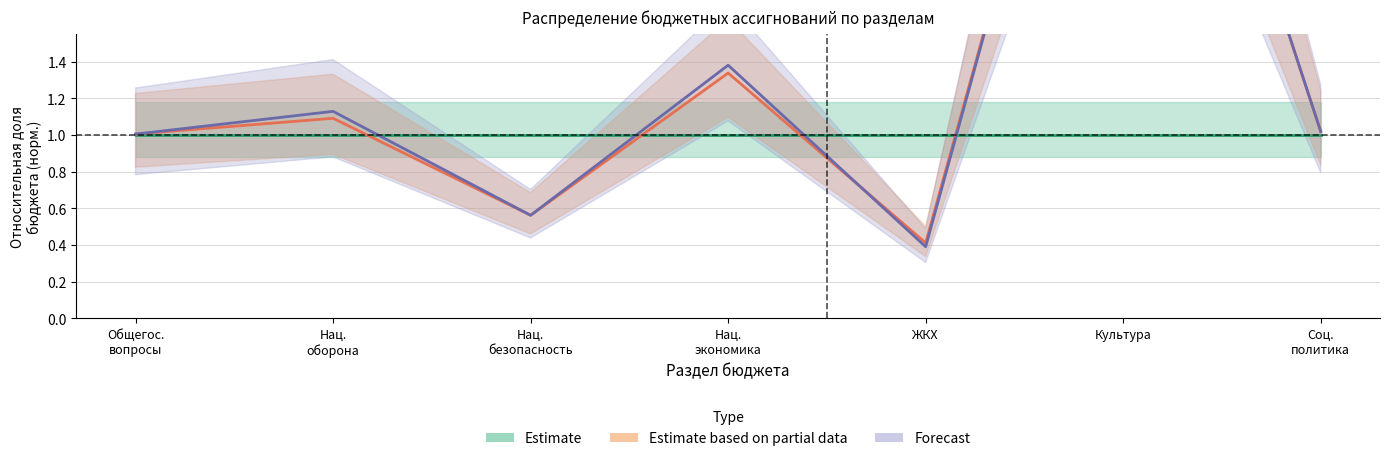

Reading right to left, extract all data points from this chart.

Estimate: 1.0	1.0	1.0	1.0	1.0	1.0	1.0
Estimate based on partial data: 1.0	4.3	0.4	1.3	0.6	1.1	1.0
Forecast: 1.0	4.3	0.4	1.4	0.6	1.1	1.0